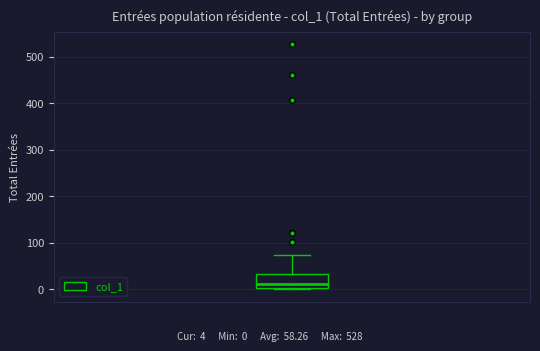

Transcribe this box plot: give where the median line is, the range the box spans, and where the two whiskers end, as read against the y-axis. The values are not printed on the chart, so give them approximately, as read against the axis.

median 10, box 0 to 30, whiskers 0 to 70